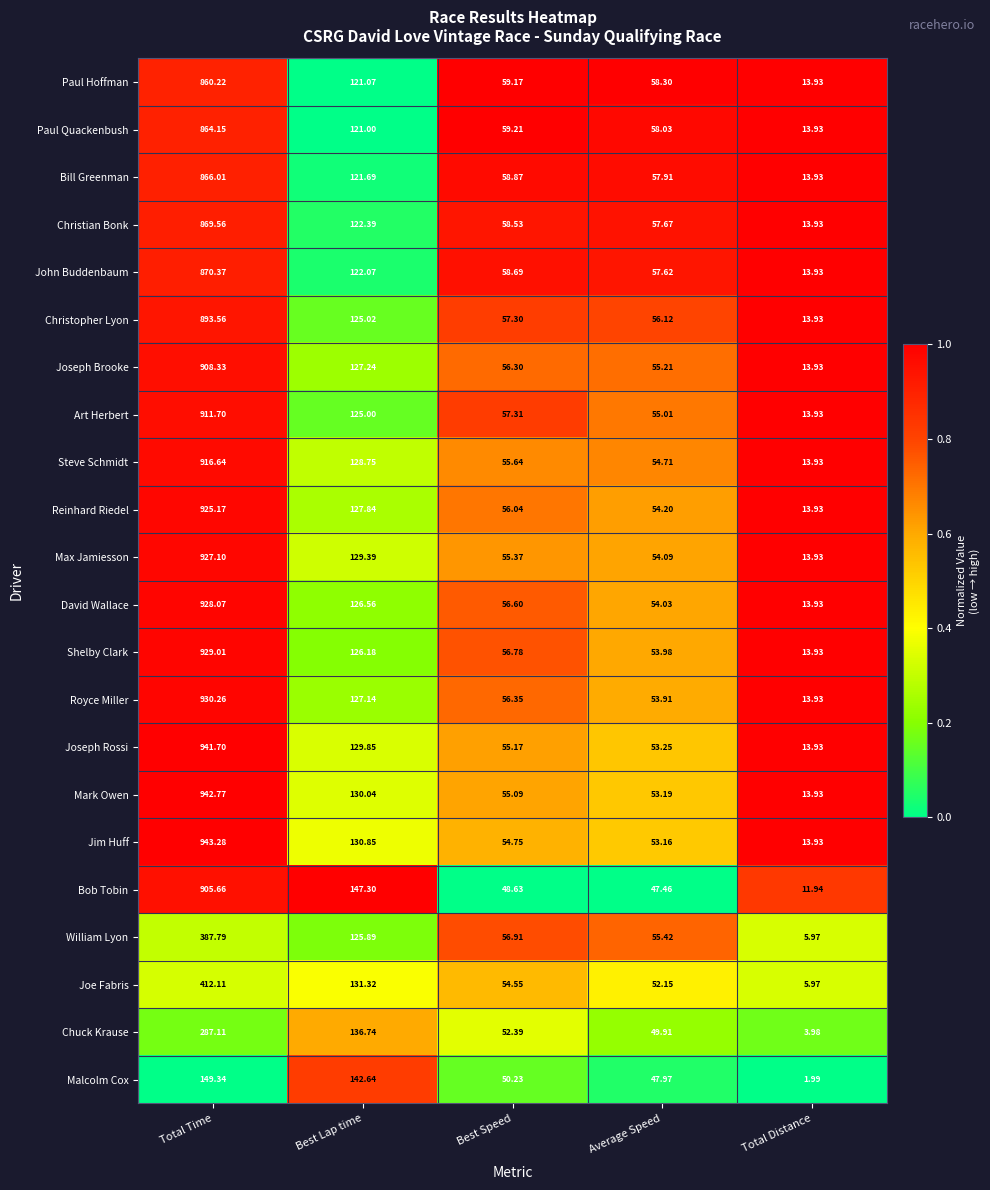

Which label corresponds to the largest value in the chart?

Total Time